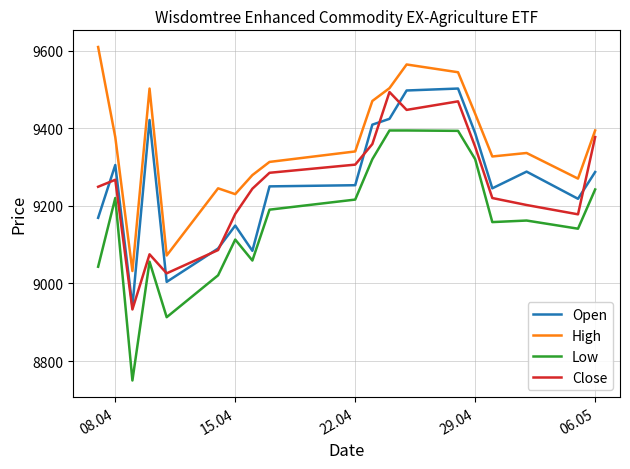

Which series has the largest total across all categories?

High